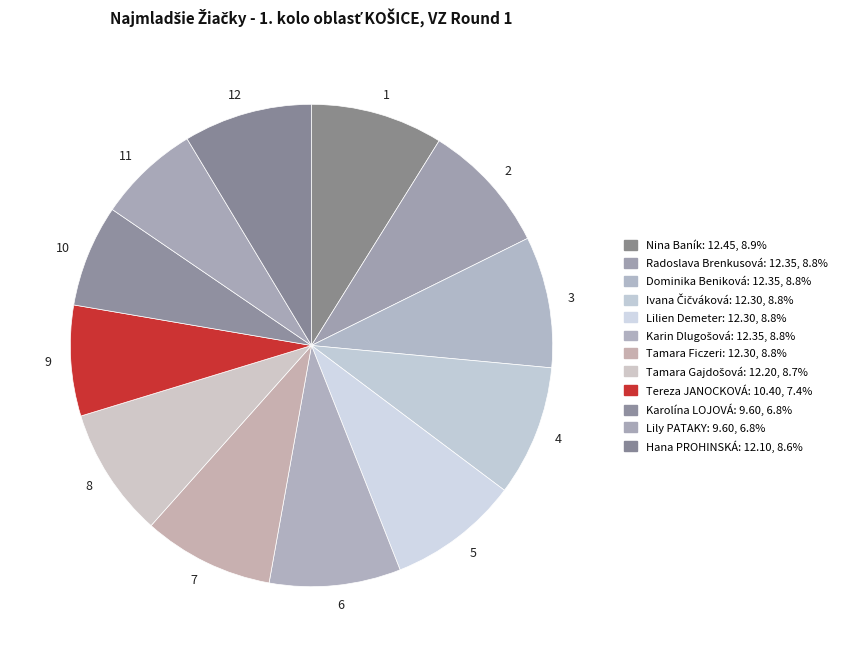

What is the ratio of the value at 12 to the value at 4?

1.0